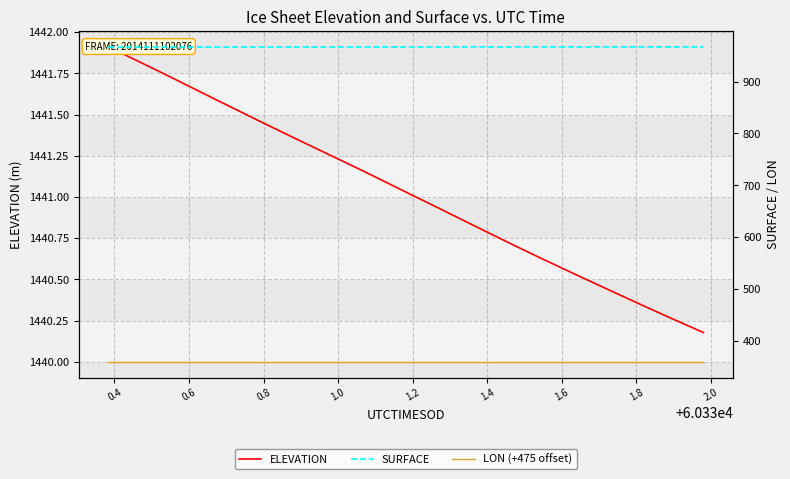

Reading left to right, extract all data points from this chart.

ELEVATION: 1441.9	1441.9	1441.8	1441.8	1441.7	1441.7	1441.6	1441.6	1441.5	1441.5	1441.5	1441.4	1441.4	1441.3	1441.3	1441.2	1441.2	1441.1	1441.1	1441.1	1441.0	1441.0	1440.9	1440.9	1440.8	1440.8	1440.7	1440.7	1440.6	1440.6	1440.6	1440.5	1440.5	1440.4	1440.4	1440.3	1440.3	1440.3	1440.2	1440.2
SURFACE: 966.5	966.5	966.5	966.5	966.5	966.6	966.6	966.6	966.6	966.6	966.6	966.6	966.6	966.6	966.6	966.6	966.7	966.7	966.7	966.7	966.7	966.7	966.7	966.8	966.8	966.8	966.8	966.8	966.8	966.8	966.8	966.8	966.8	966.8	966.9	966.9	966.9	966.8	966.8	966.8
LON (+475 offset): 359.8	359.8	359.8	359.8	359.8	359.8	359.8	359.8	359.8	359.8	359.8	359.8	359.8	359.8	359.8	359.8	359.8	359.8	359.8	359.8	359.8	359.8	359.8	359.8	359.8	359.8	359.9	359.9	359.9	359.9	359.9	359.9	359.9	359.9	359.9	359.9	359.9	359.9	359.9	359.9